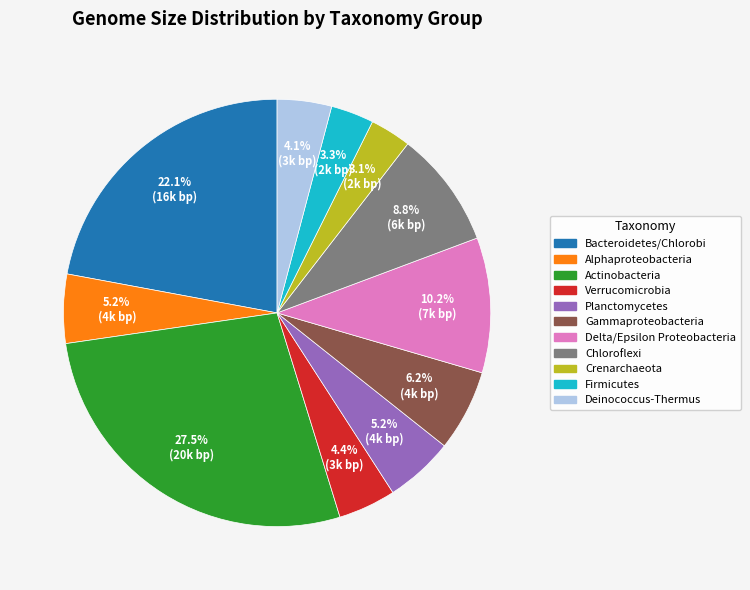

What percentage is the Verrucomicrobia slice, to the nearest percent?

4%